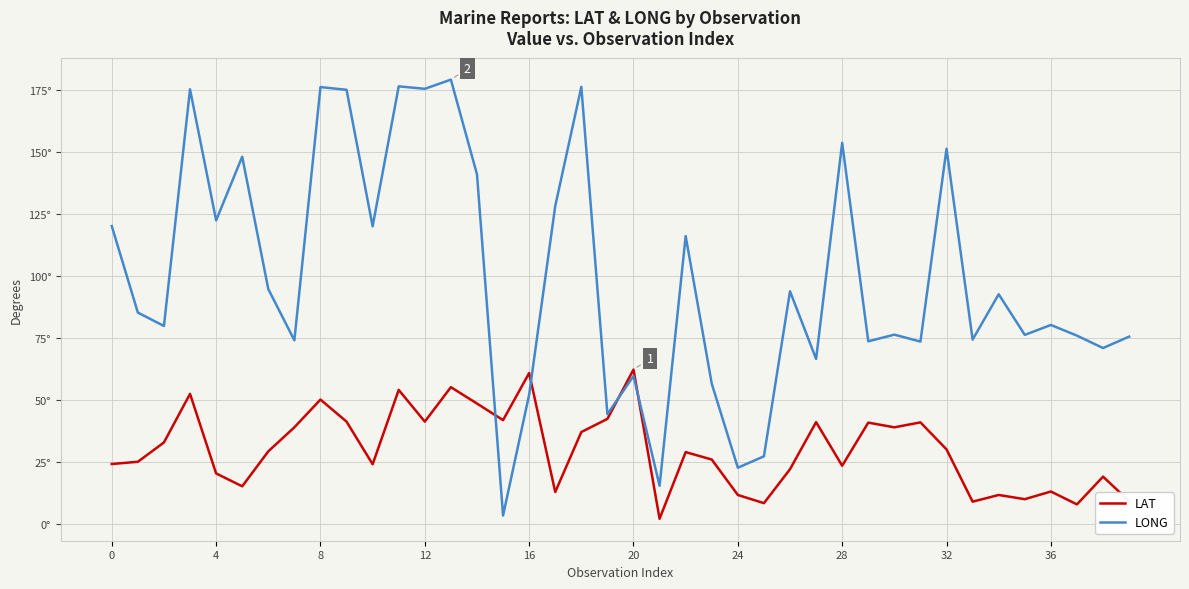

What is the average value of the LONG series?

99.6